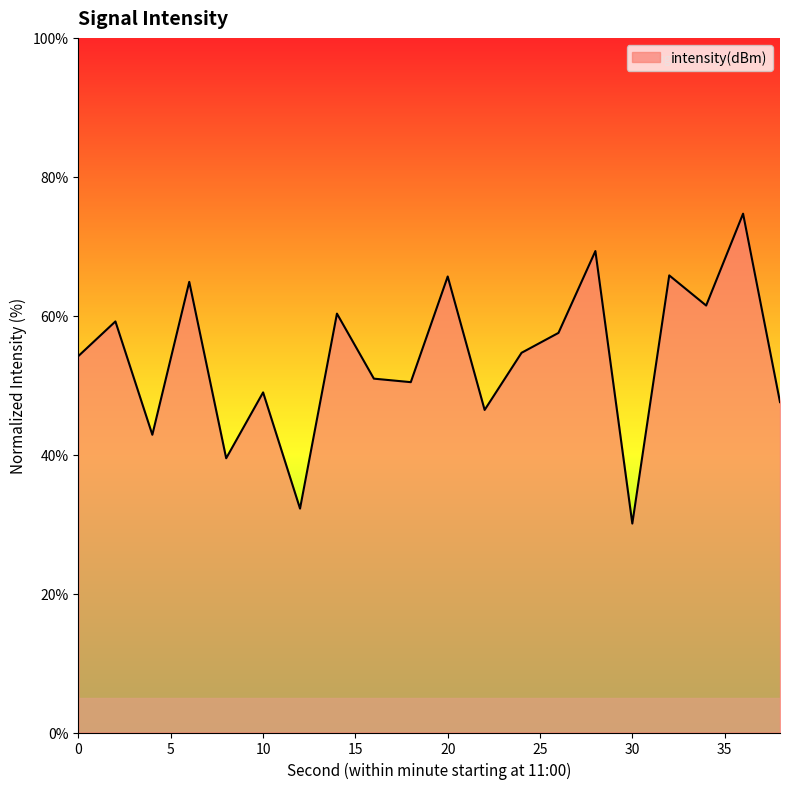

What is the greatest value displayed?

74.7